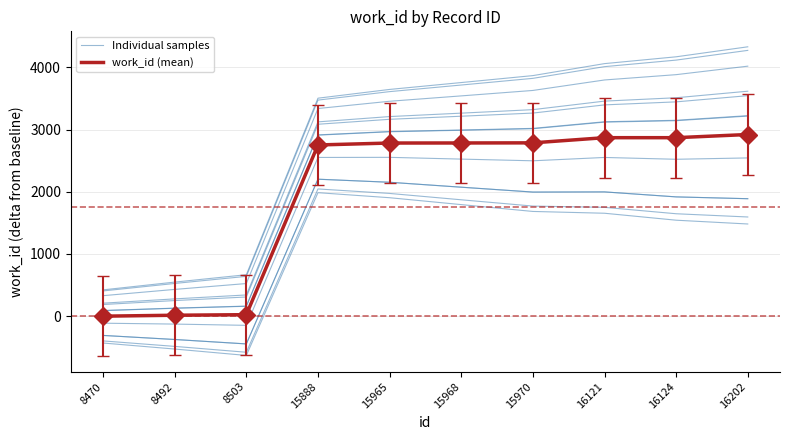

How many interior local peaks does the Individual samples series have?

2